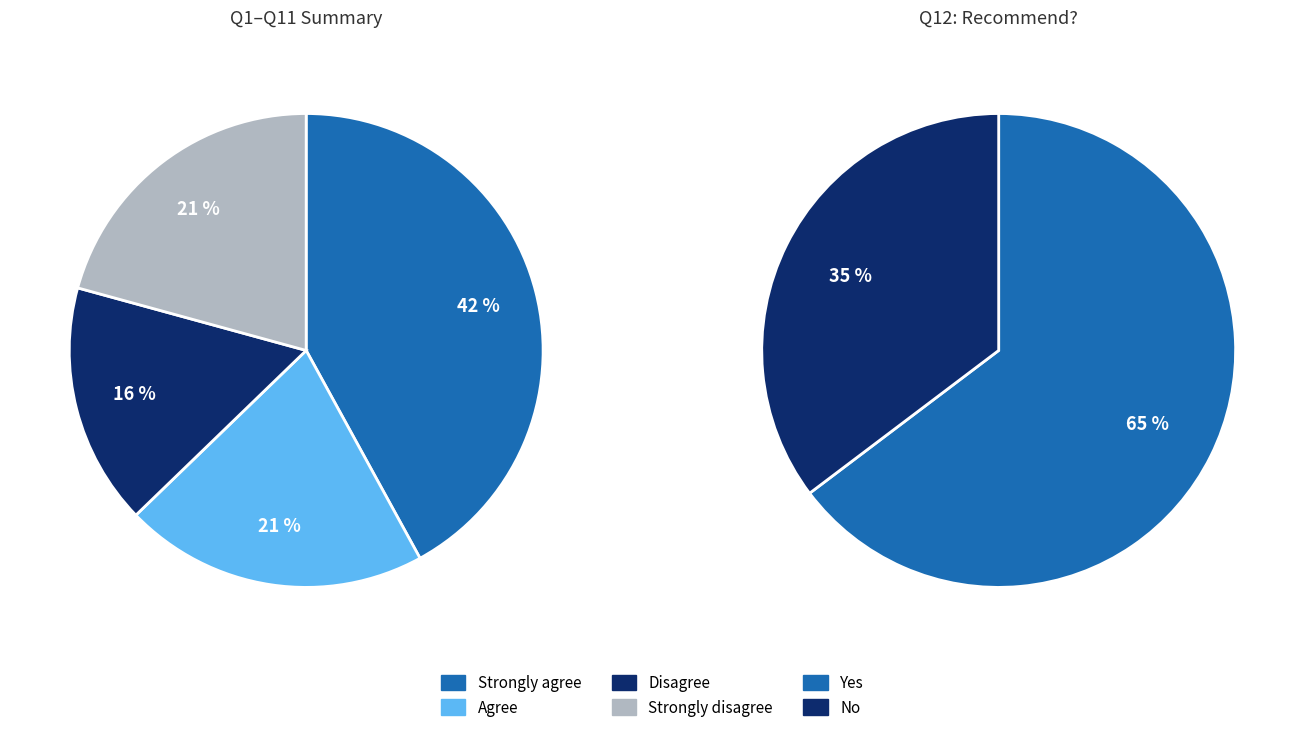

Is 0 the majority of the pie?

No